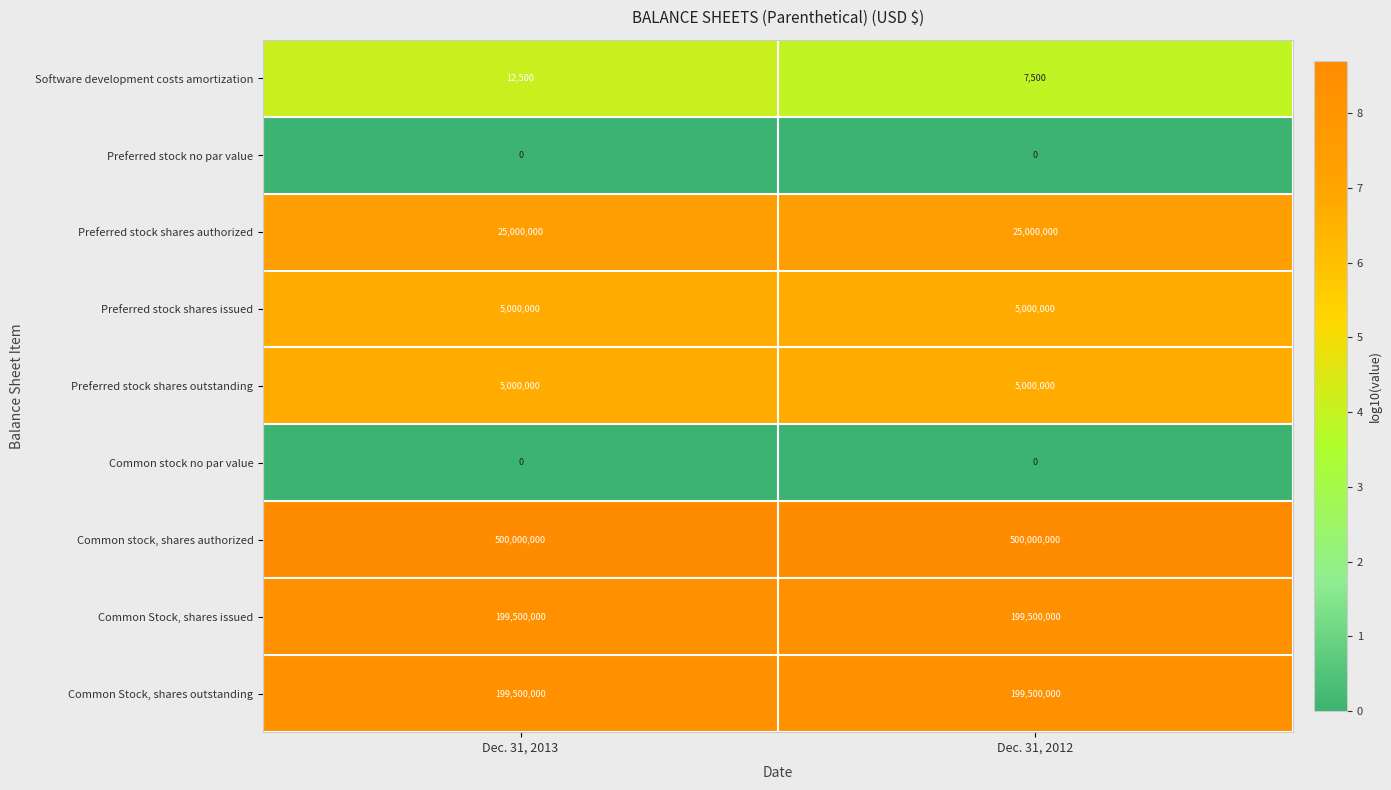

Is it true that Common stock, shares authorized equals 500000000 at Dec. 31, 2013?

True